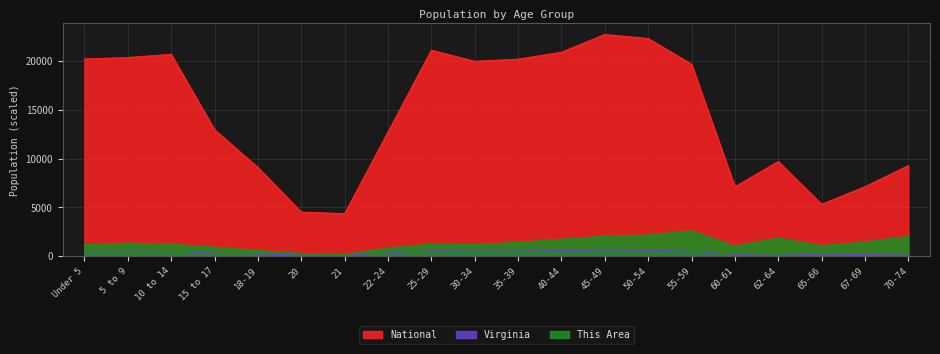

List the labels in order of Virginia value, largest first.

45-49, 50-54, 40-44, 25-29, 35-39, 30-34, 55-59, 5 to 9, 10 to 14, Under 5, 22-24, 15 to 17, 62-64, 18-19, 70-74, 60-61, 67-69, 65-66, 20, 21